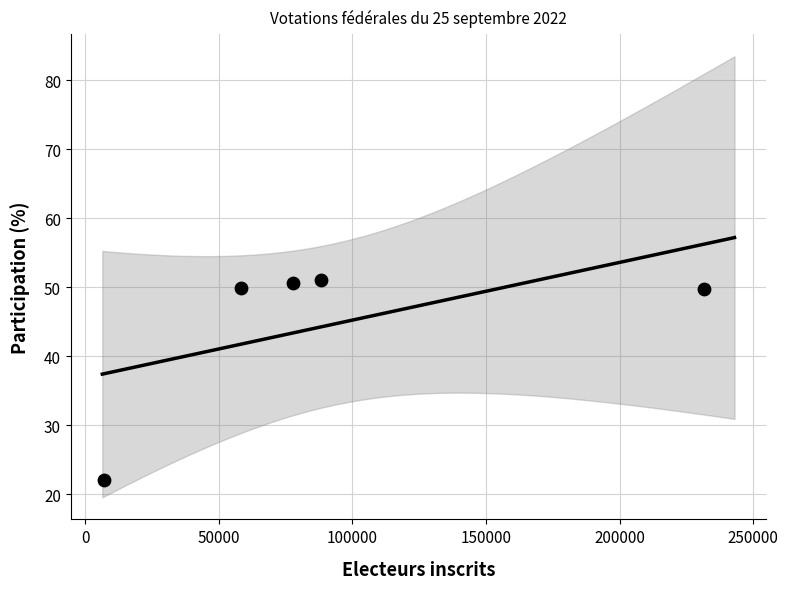

What is the average Y value?

44.6